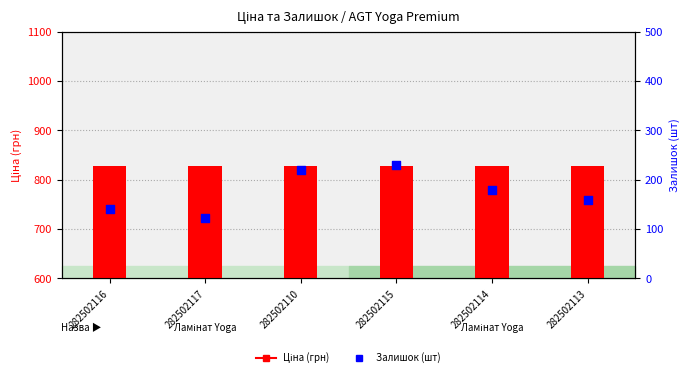

What are all the series names shown in the legend?

Ціна (грн), Залишок (шт)